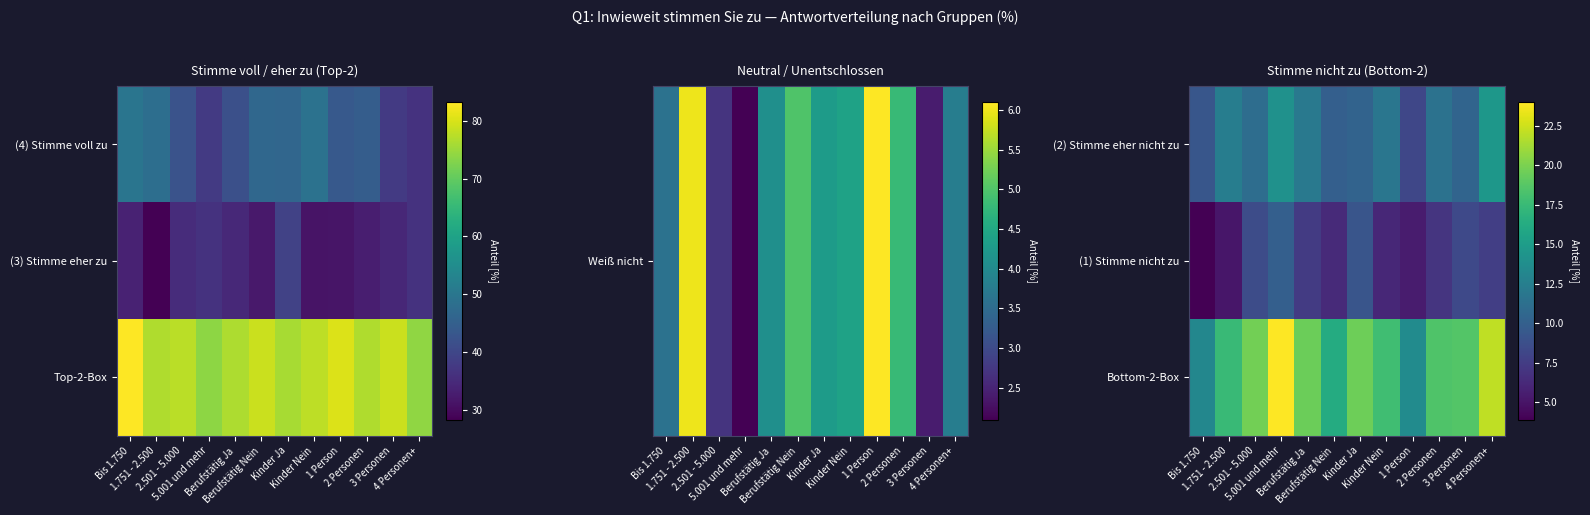

Rank the series by their maximum value, from highest to lowest.

Bottom-2-Box, (2) Stimme eher nicht zu, (1) Stimme nicht zu